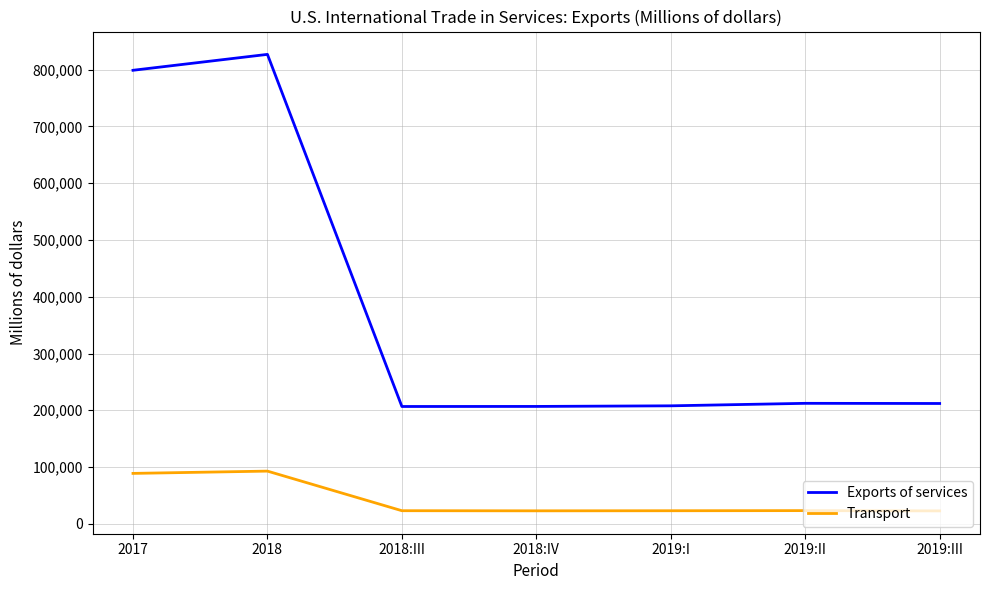

At which label is Exports of services closest to 516837?

2017